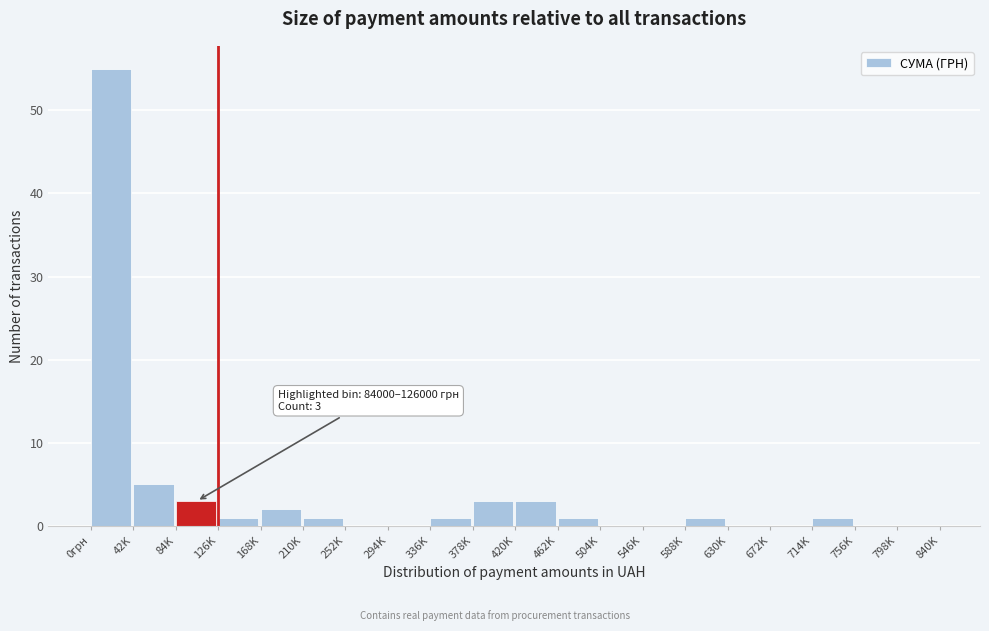

Reading left to right, list all the values displayed in this chart.

0грн=55	42K=5	84K=3	126K=1	168K=2	210K=1	252K=0	294K=0	336K=1	378K=3	420K=3	462K=1	504K=0	546K=0	588K=1	630K=0	672K=0	714K=1	756K=0	798K=0